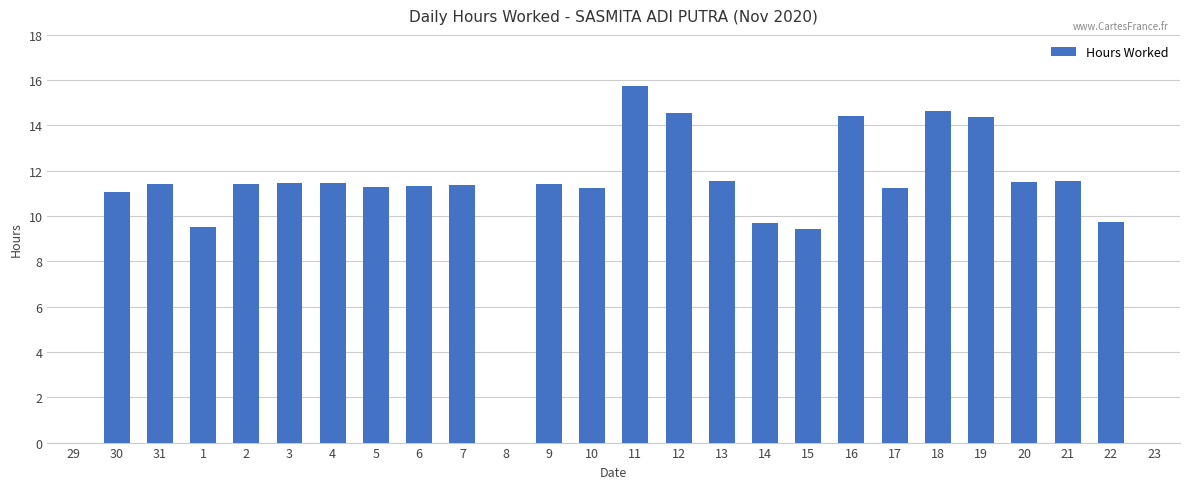

Between 30 and 13, which is larger?

13